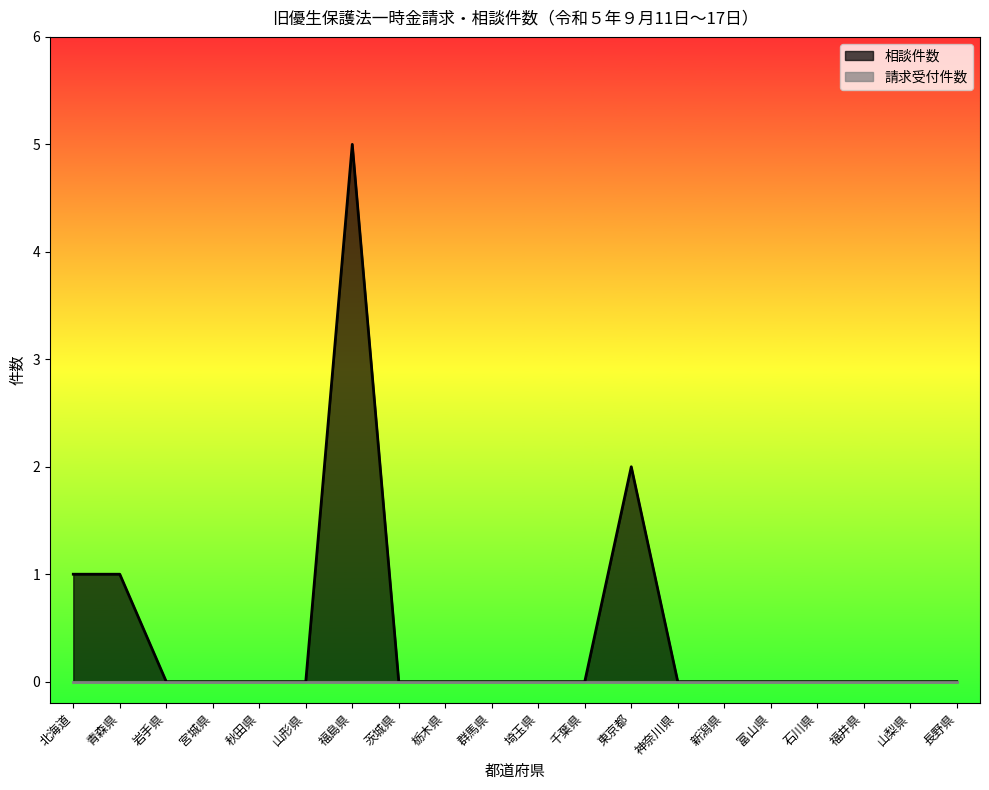

How many points are higher than both their immediate neighbors (excluding endpoints)?

2